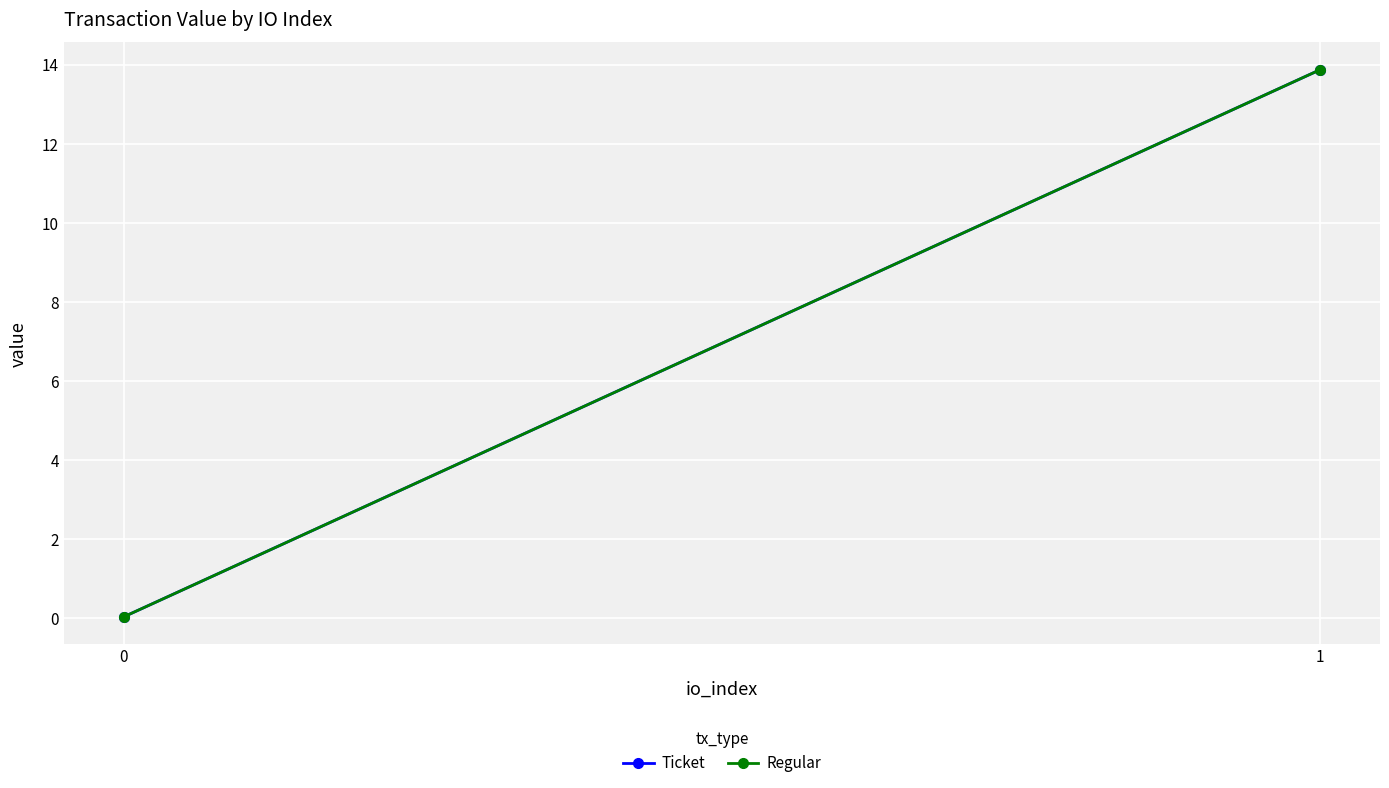

Where does the Ticket series first go above 13?

1